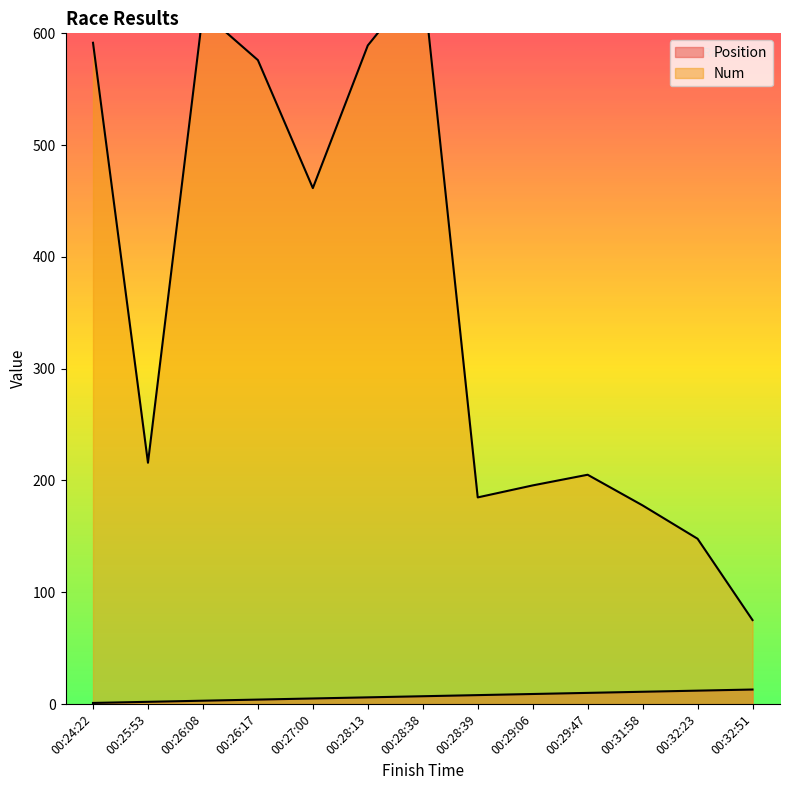

Which series has the largest range (max minus min)?

Num